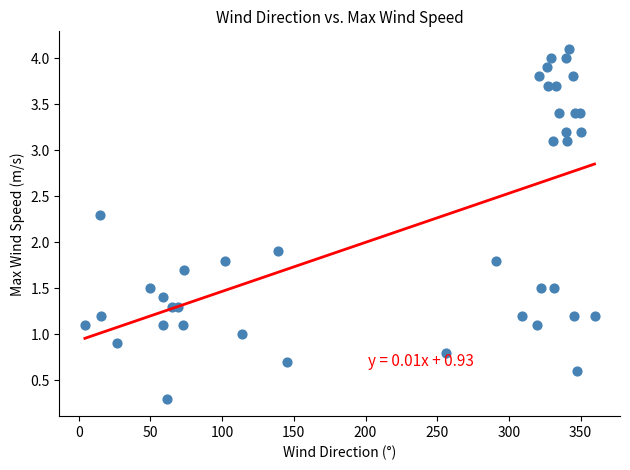

What Y value in the scatter plot is closest to 2?

1.9